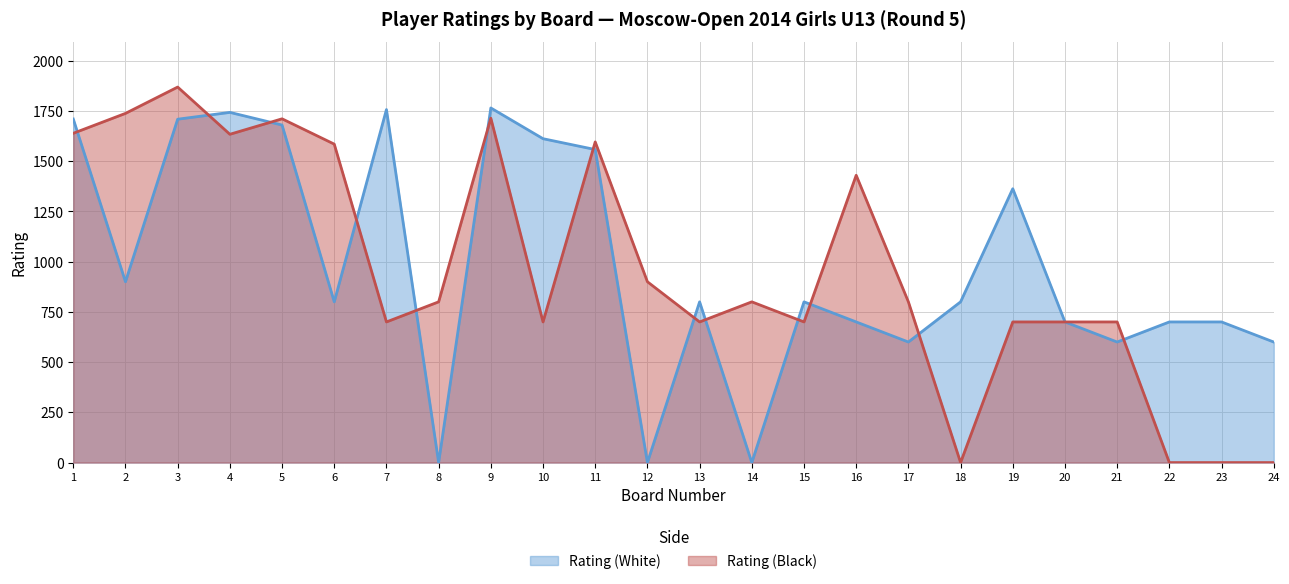

What is the average value of the Rating (Black) series?

963